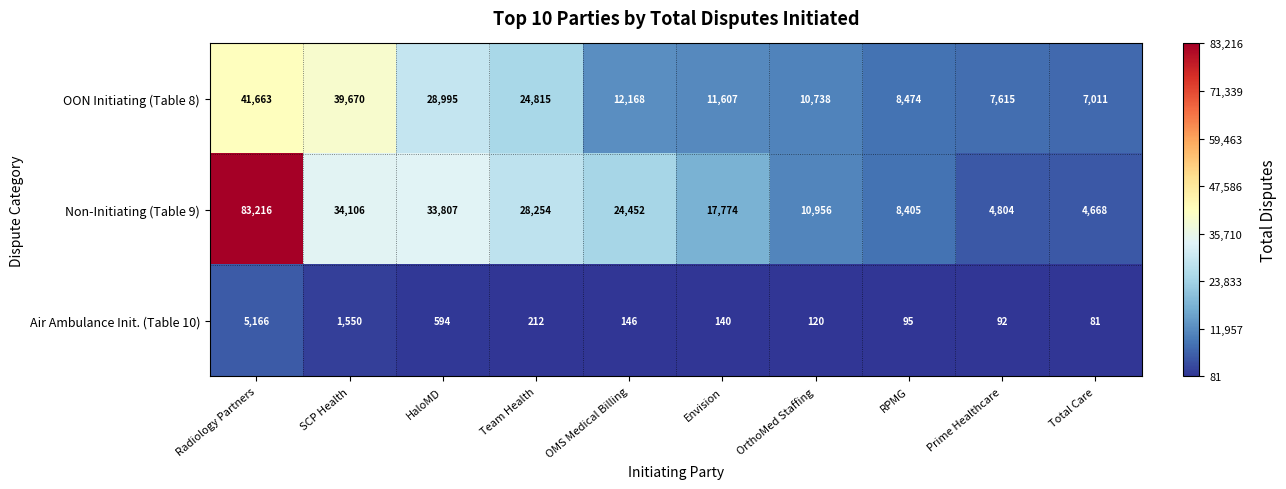

What is the difference between the maximum and minimum values in the Non-Initiating (Table 9) series?

78548